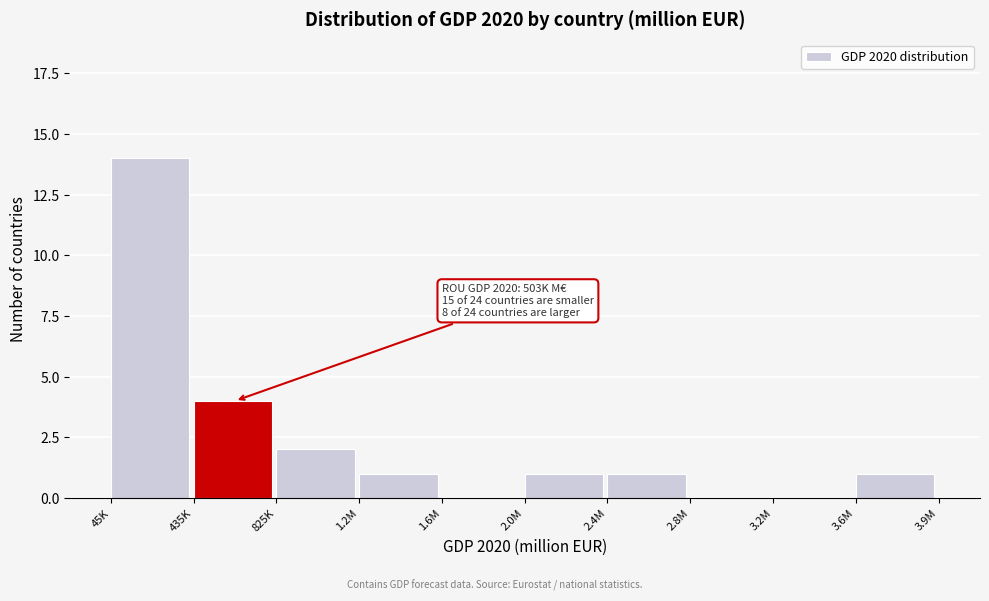

Reading left to right, transcribe all the data shown in this chart.

45K=14	435K=4	825K=2	1.2M=1	1.6M=0	2.0M=1	2.4M=1	2.8M=0	3.2M=0	3.6M=1